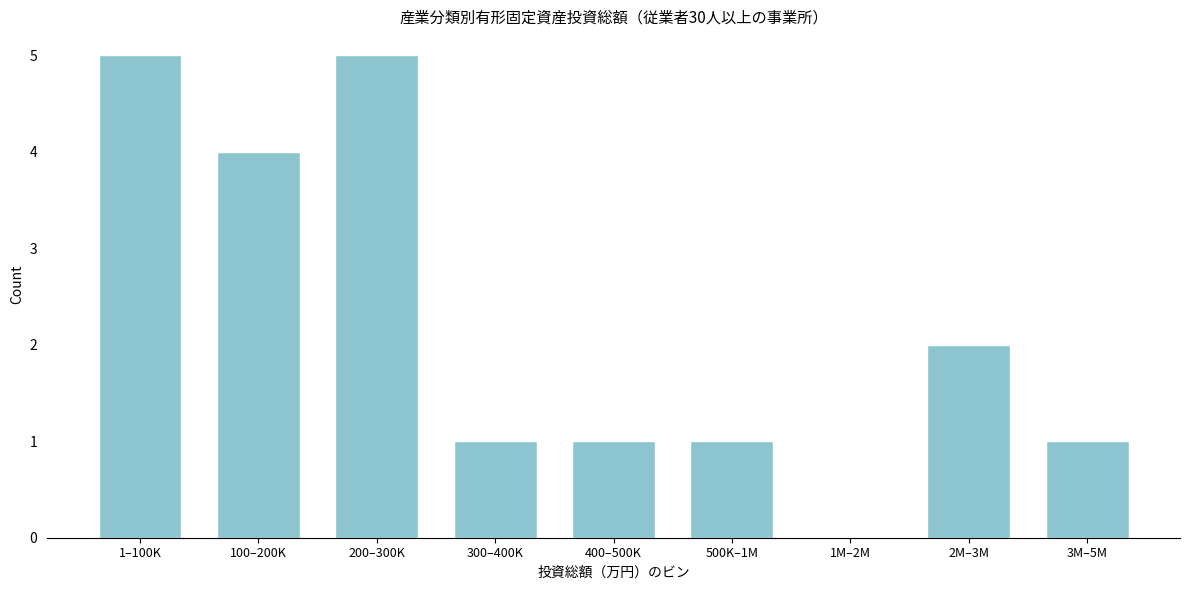

Reading left to right, transcribe all the data shown in this chart.

1–100K=5	100–200K=4	200–300K=5	300–400K=1	400–500K=1	500K–1M=1	1M–2M=0	2M–3M=2	3M–5M=1